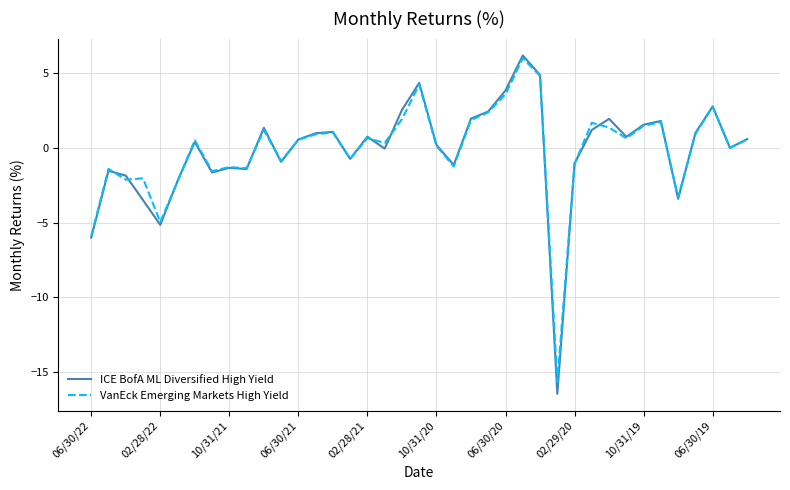

Which series has the largest range (max minus min)?

ICE BofA ML Diversified High Yield